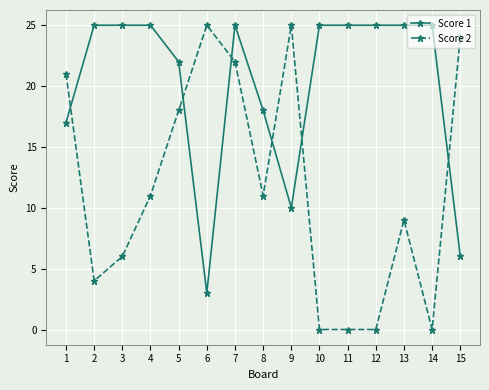

The value of Score 2 at 12 is -9. True or false?

False